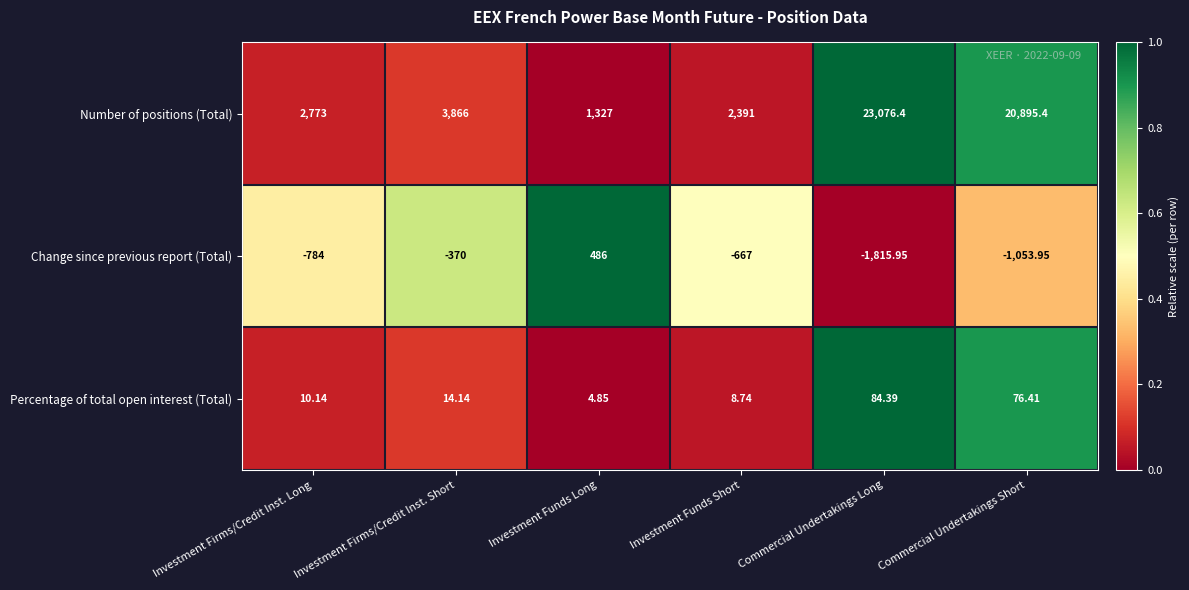

At which label is Change since previous report (Total) closest to -664?

Investment Funds Short